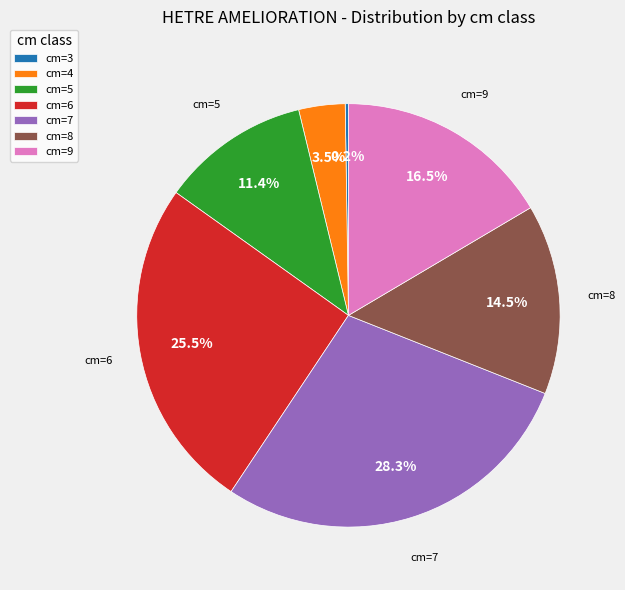

What is the largest slice in the pie chart?

cm=7